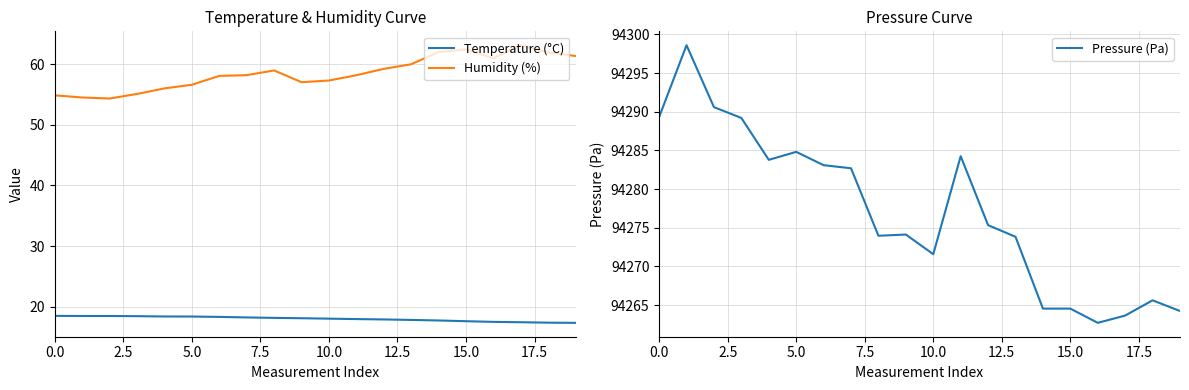

What is the difference between the maximum and minimum values in the Pressure (Pa) series?

35.9